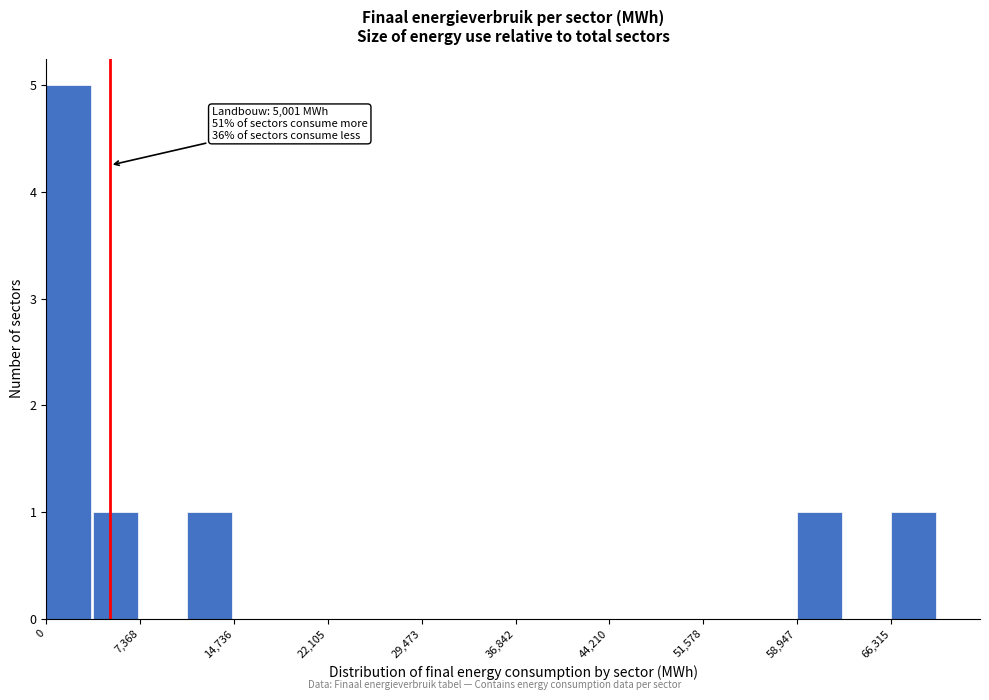

Read against the x-axis, roughly where is the centre of the tallest bar?

2000